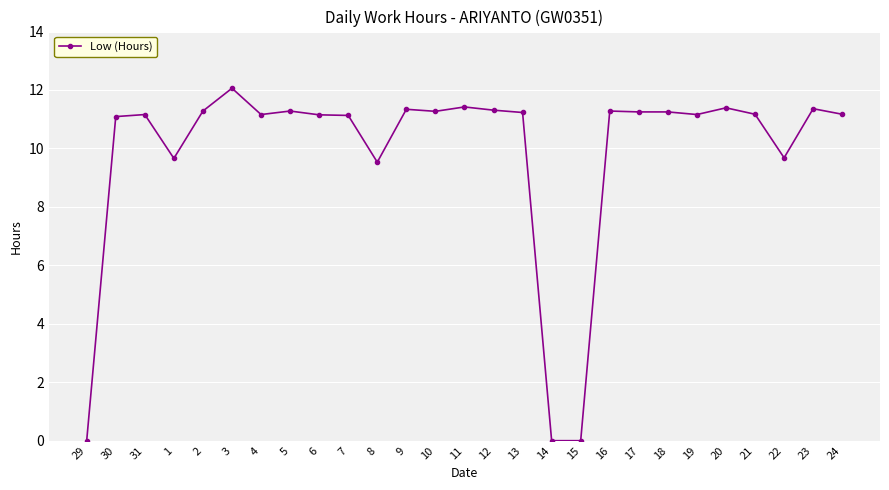

True or false: there are more than 2 points higher than both neighbors.

True